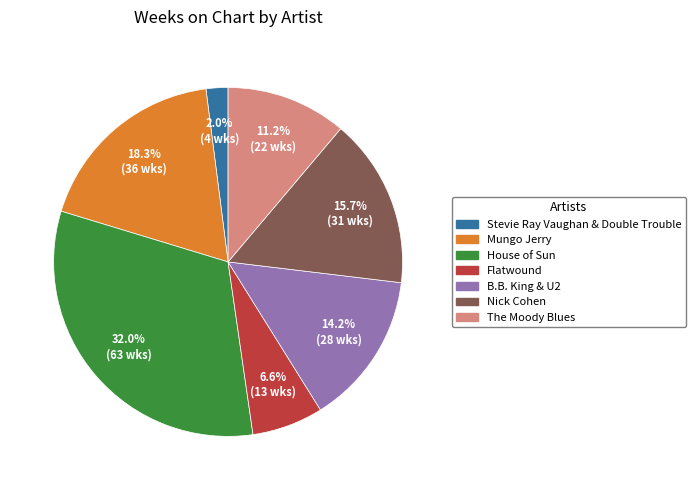

The House of Sun slice represents 32% of the pie. True or false?

True